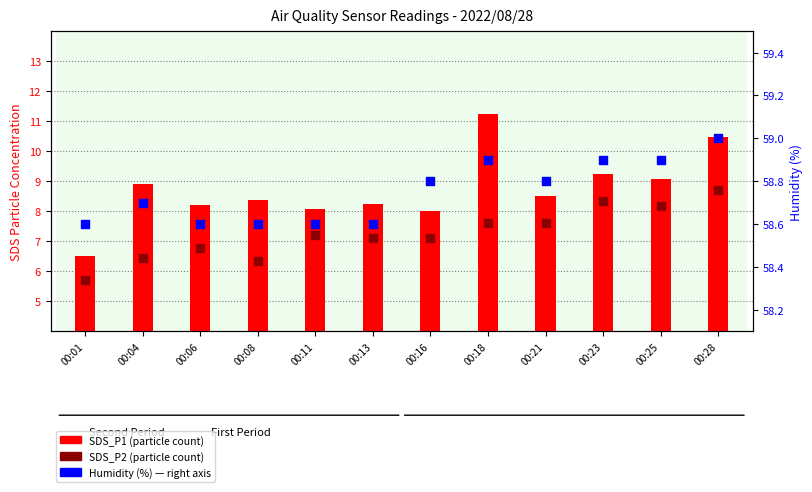

What is the total value across all series at 00:13?

73.9